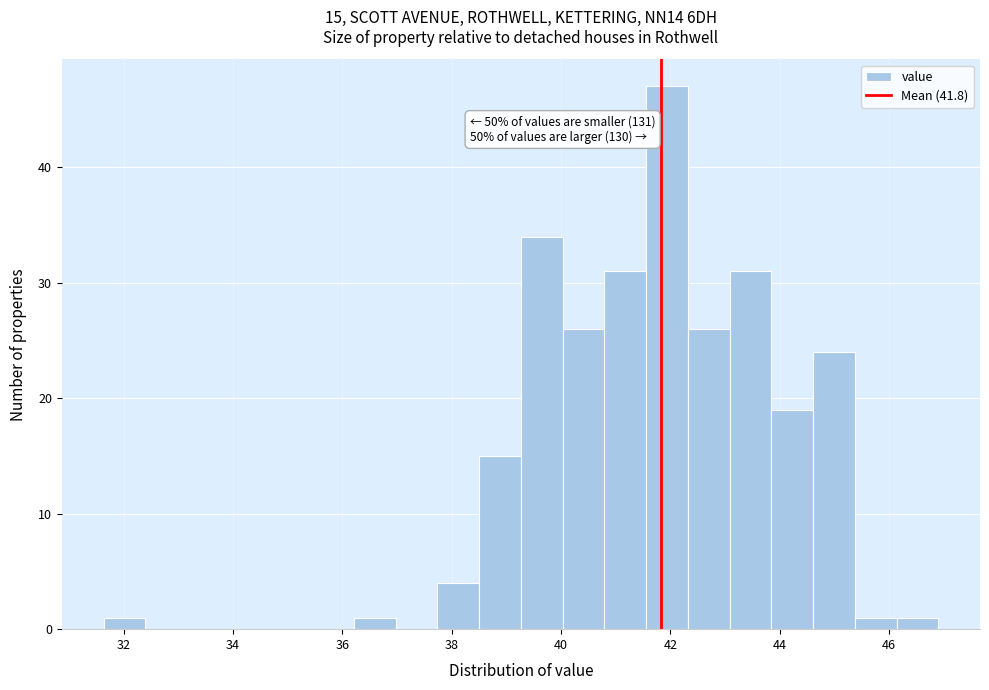

Around what value on the x-axis is the tallest bar? Give the approximate position of its centre, as read against the axis.

42.0